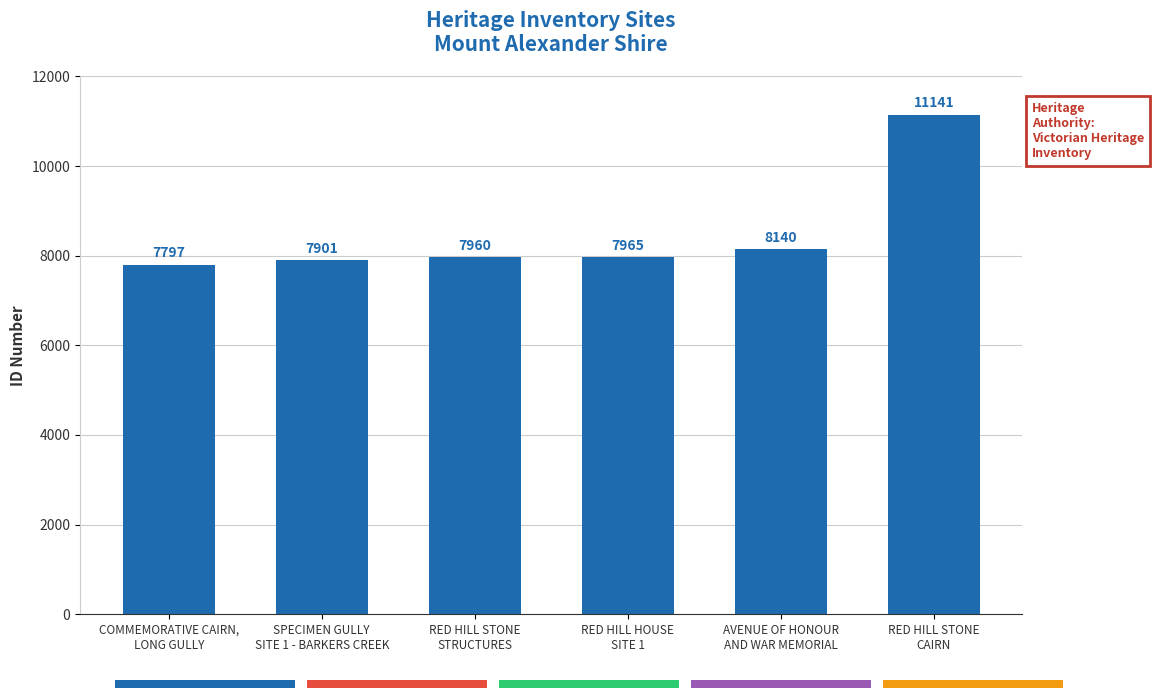

What is the smallest value displayed?

7797